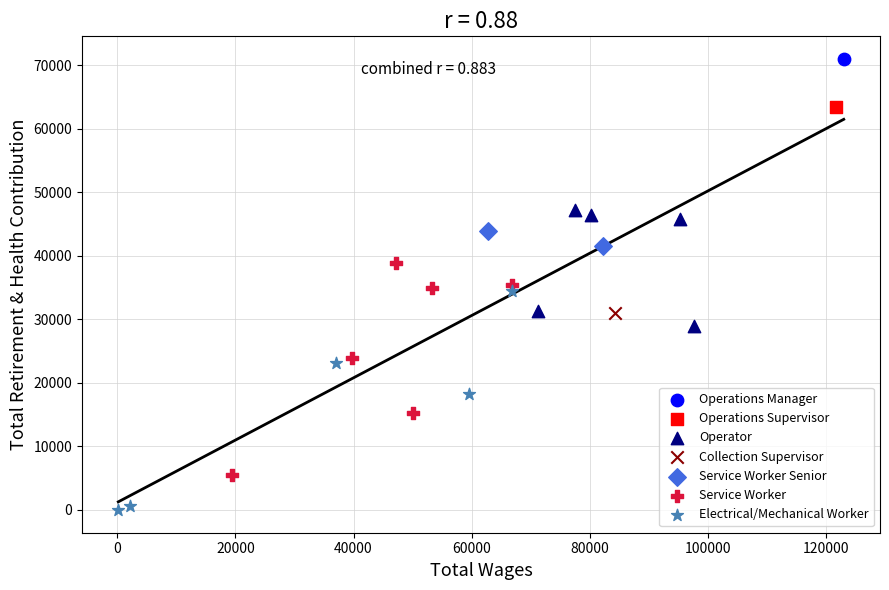

Which series contains the lowest Y value?

Electrical/Mechanical Worker